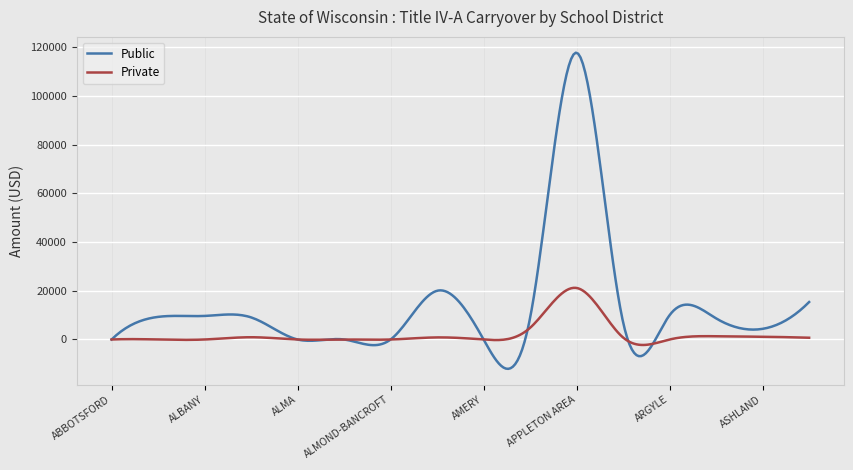

True or false: Private and Public intersect in this chart.

True